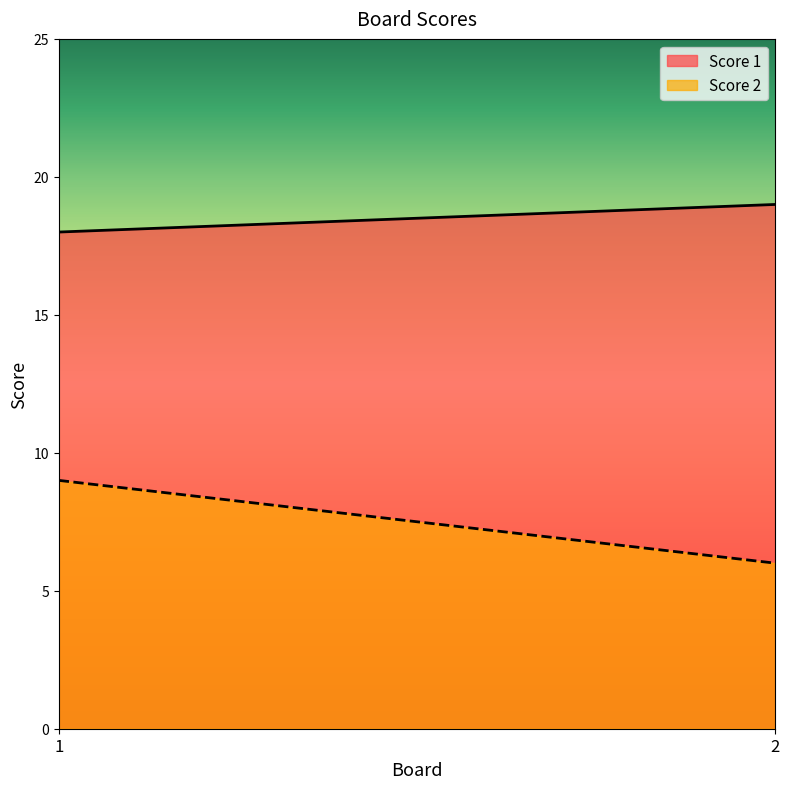

Where is Score 1 nearest to the value 18?

1